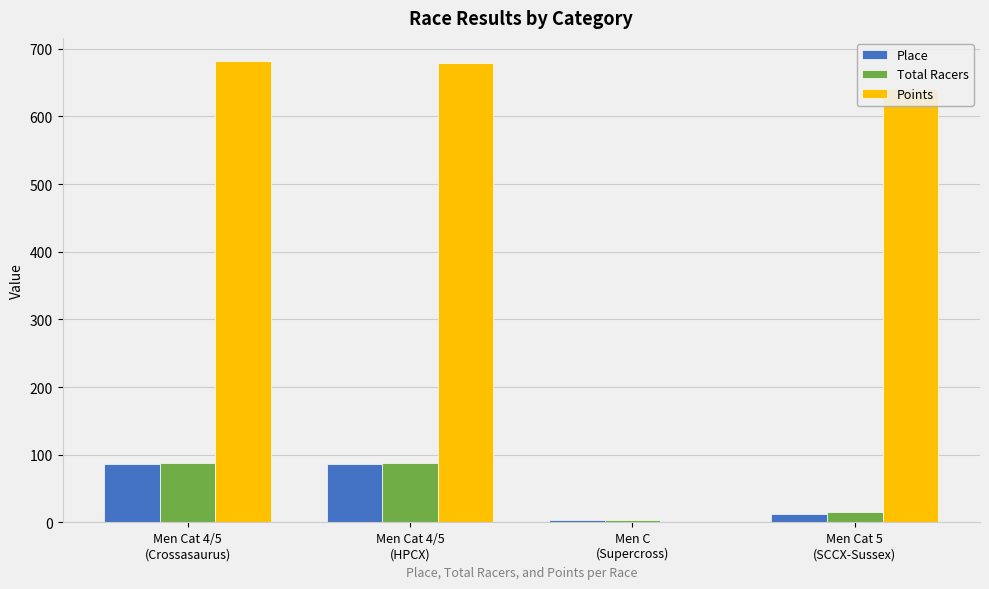

What is the difference between the Points values at Men Cat 4/5
(Crossasaurus) and Men C
(Supercross)?

681.9